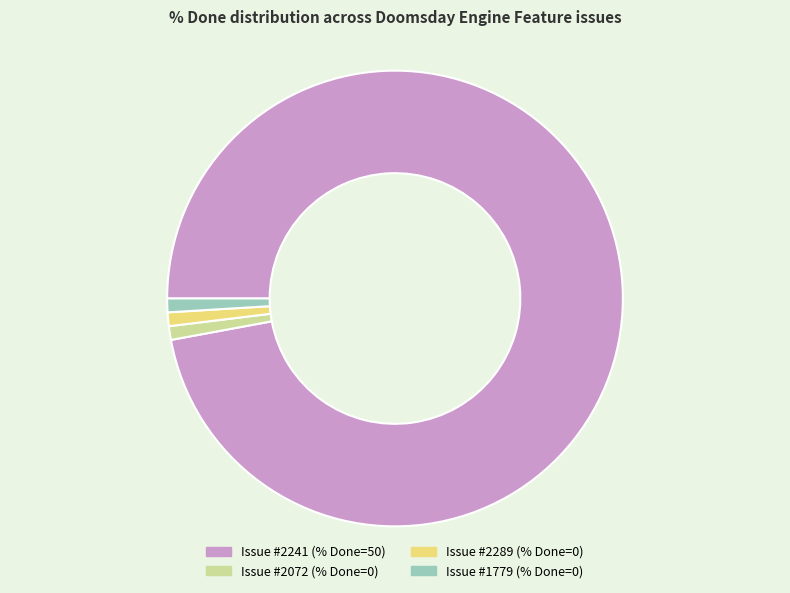

What is the largest slice in the pie chart?

Issue #2241 (% Done=50)